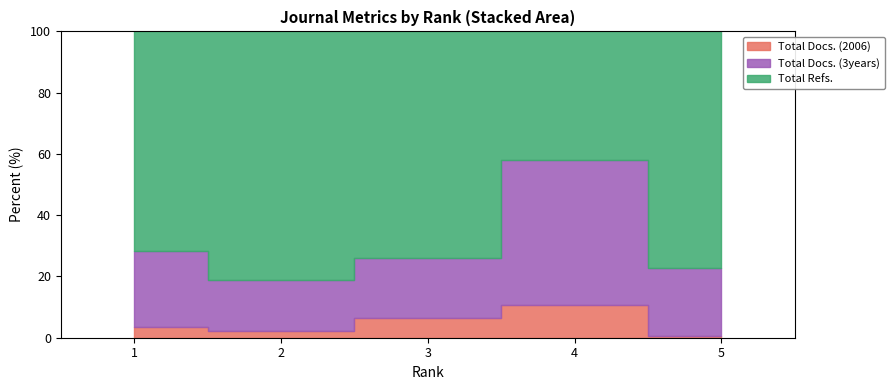

What is the average value of the Total Refs. series?

233